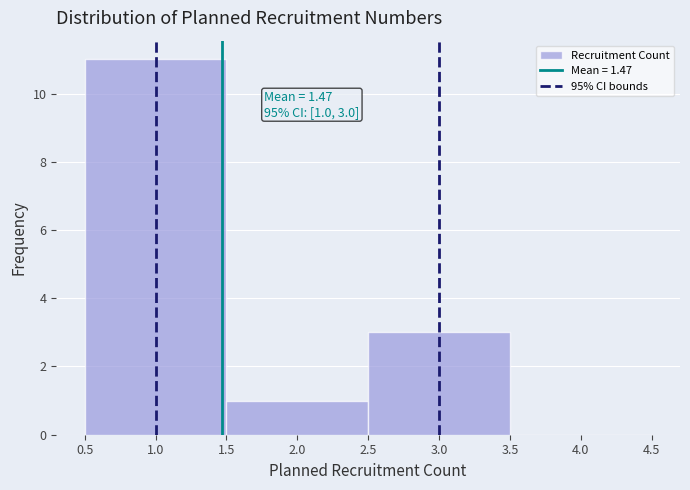

Over which range of the x-axis is the bar tallest?

0.5 to 1.5